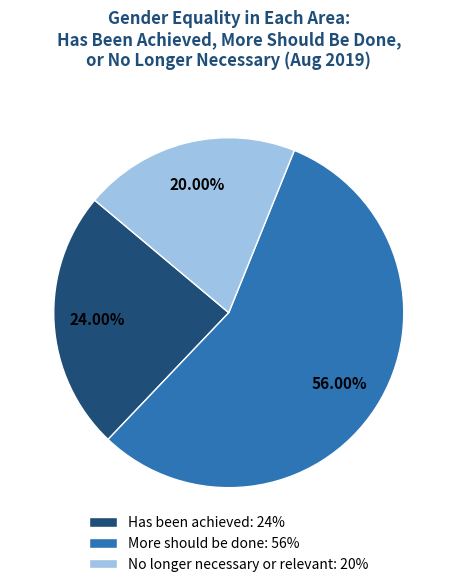

What is the majority slice?

More should be done